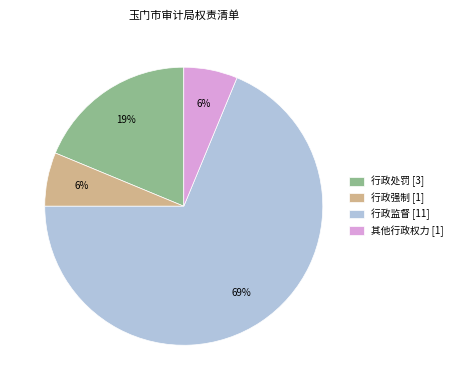

What is the largest slice in the pie chart?

行政监督 [11]